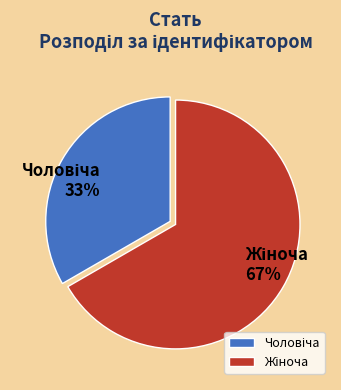

Count the number of slices in the pie.

2